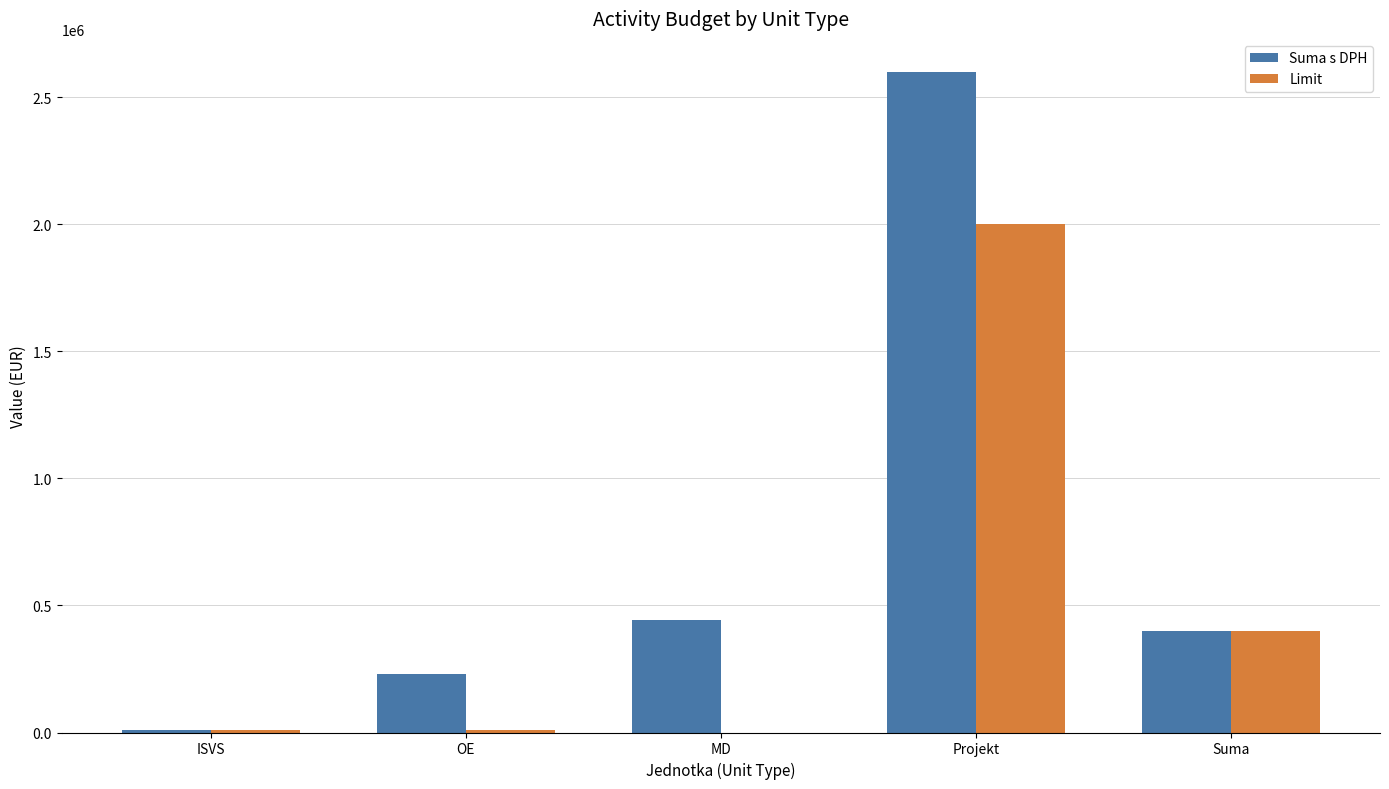

Which series has the largest total across all categories?

Suma s DPH